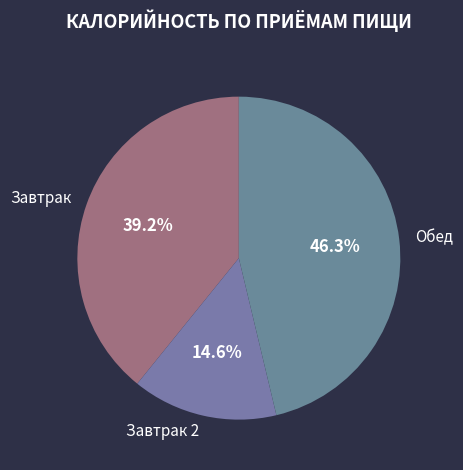

To the nearest percent, what is the average slice percentage?

33%